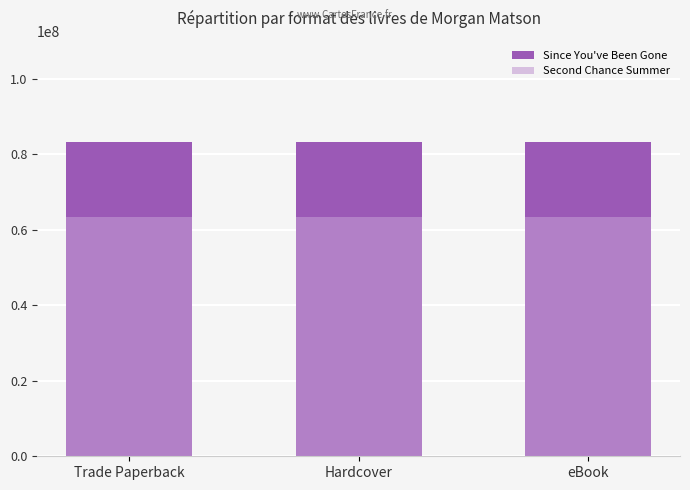

Is the value of Since You've Been Gone at eBook greater than the value of Second Chance Summer at eBook?

Yes